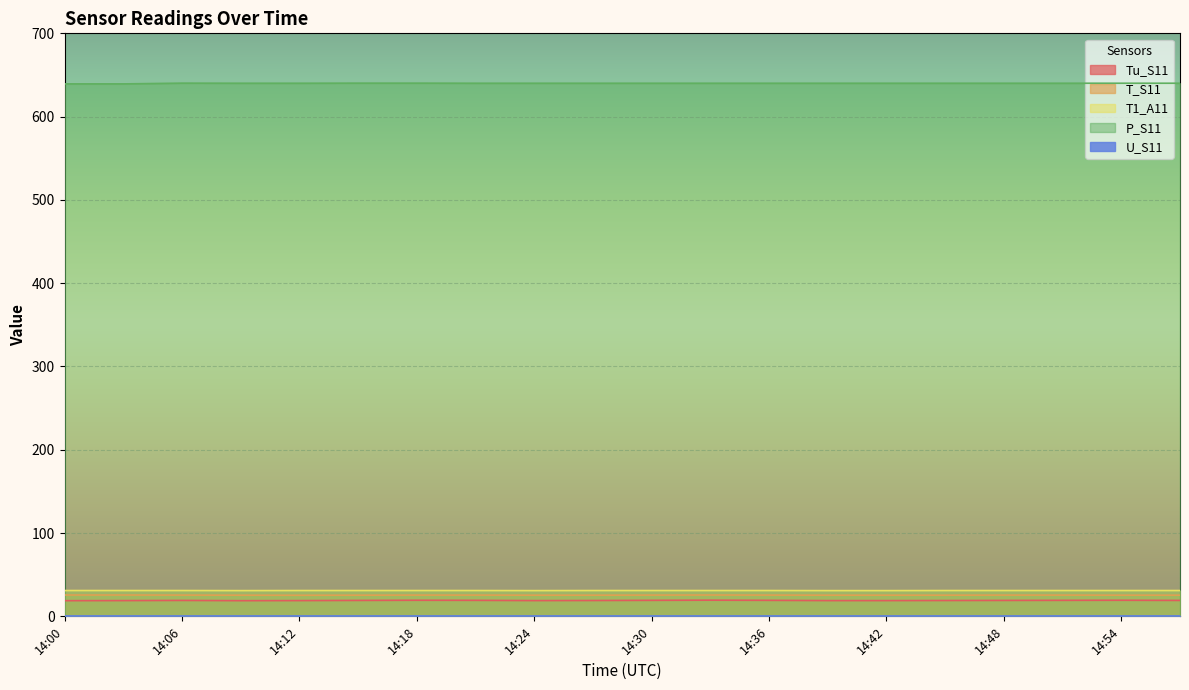

At which category is the sum across all series the highest?

14:33